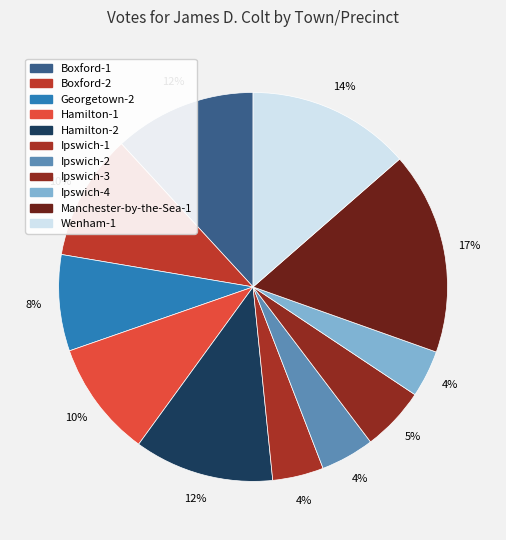

Does Boxford-2 account for over 50% of the chart?

No